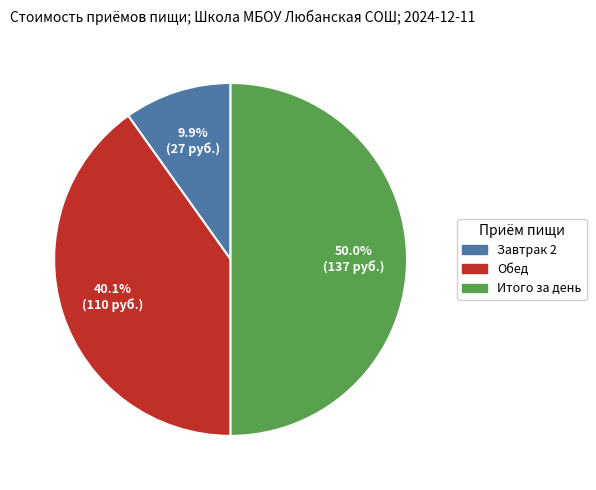

The Итого за день slice represents 44% of the pie. True or false?

False